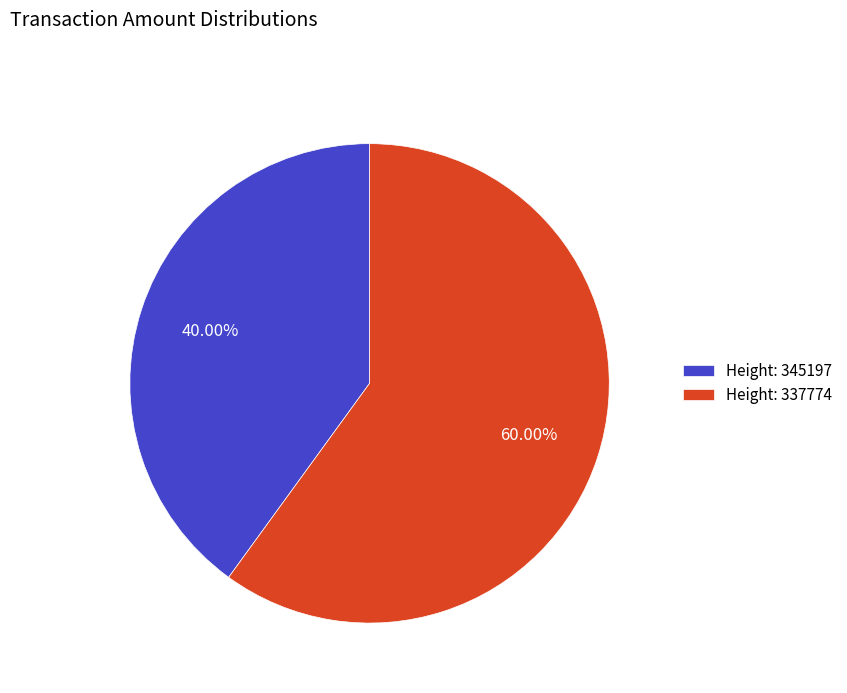

What is the ratio of the value at Height: 345197 to the value at Height: 337774?

0.7